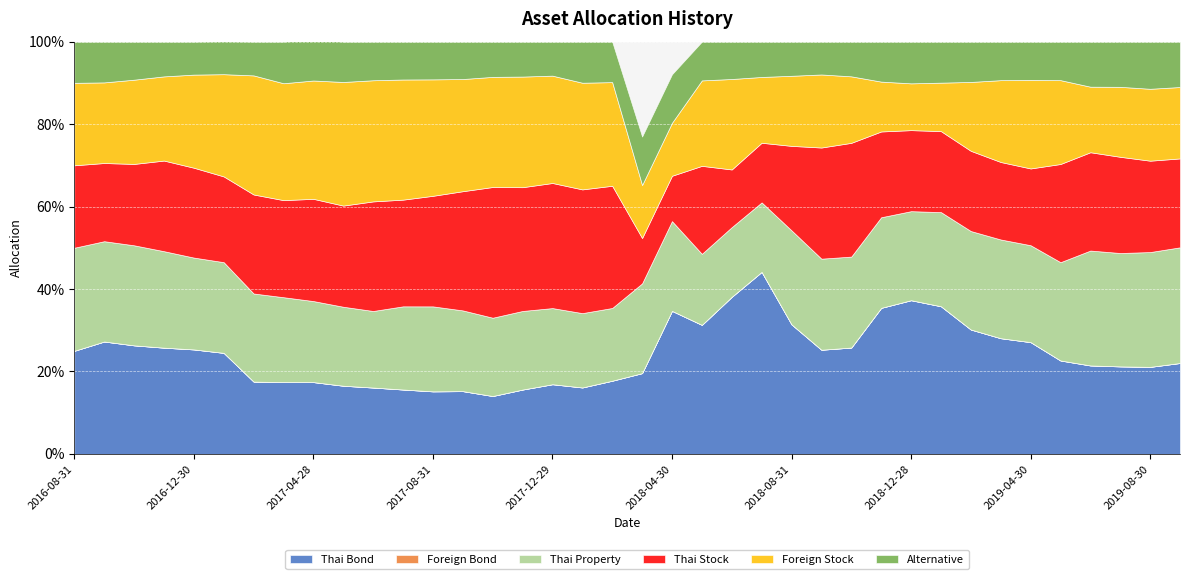

How many interior local valleys does the Thai Property series have?

7